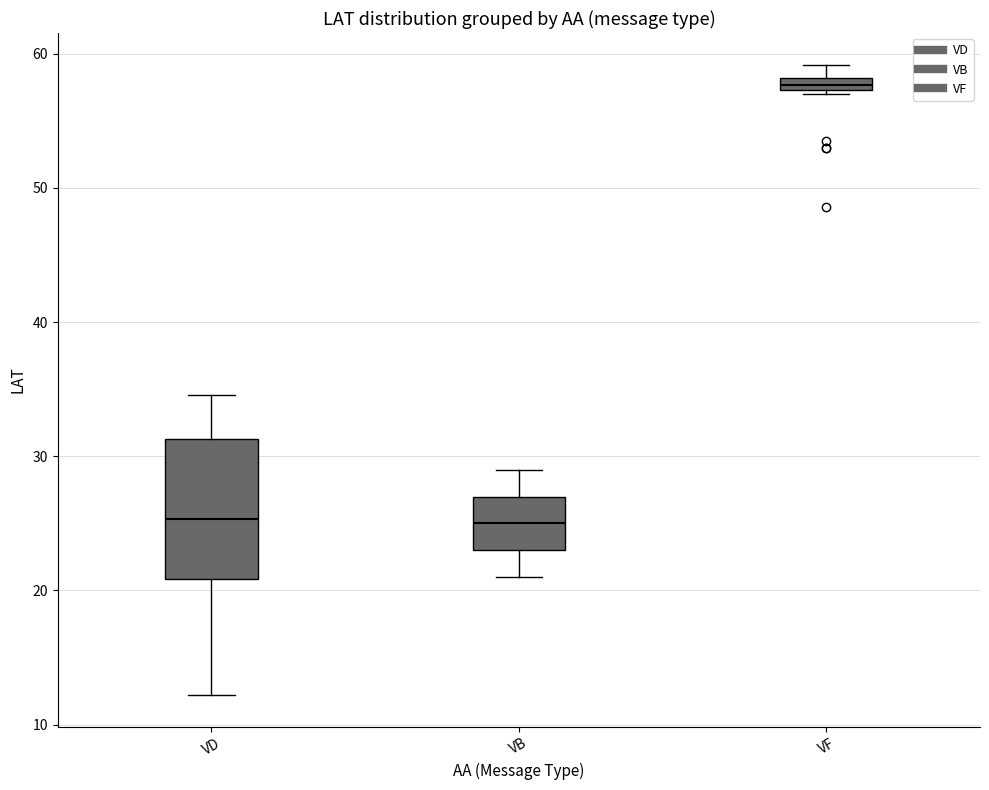

Comparing the boxes themselves (not the whiskers), which one is the tallest?

VD